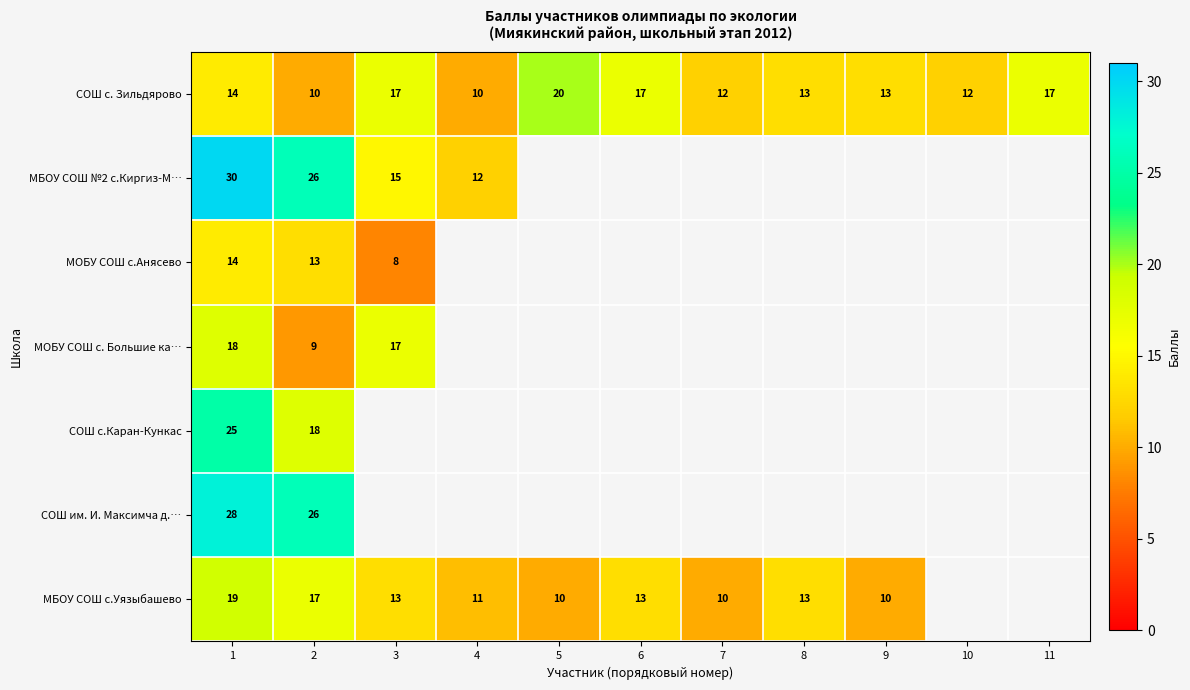

What is the difference between the highest and lowest values at 2?

17